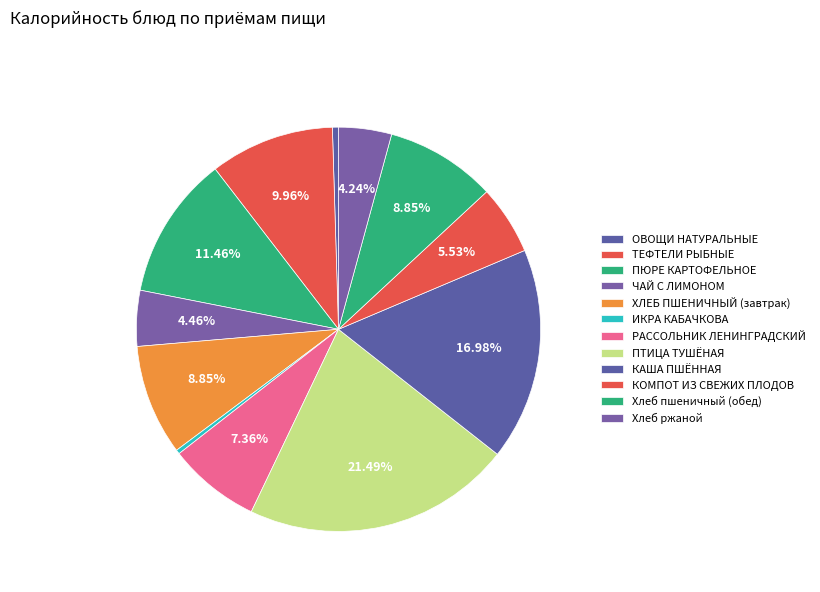

Is it true that РАССОЛЬНИК ЛЕНИНГРАДСКИЙ is 7% of the pie?

True